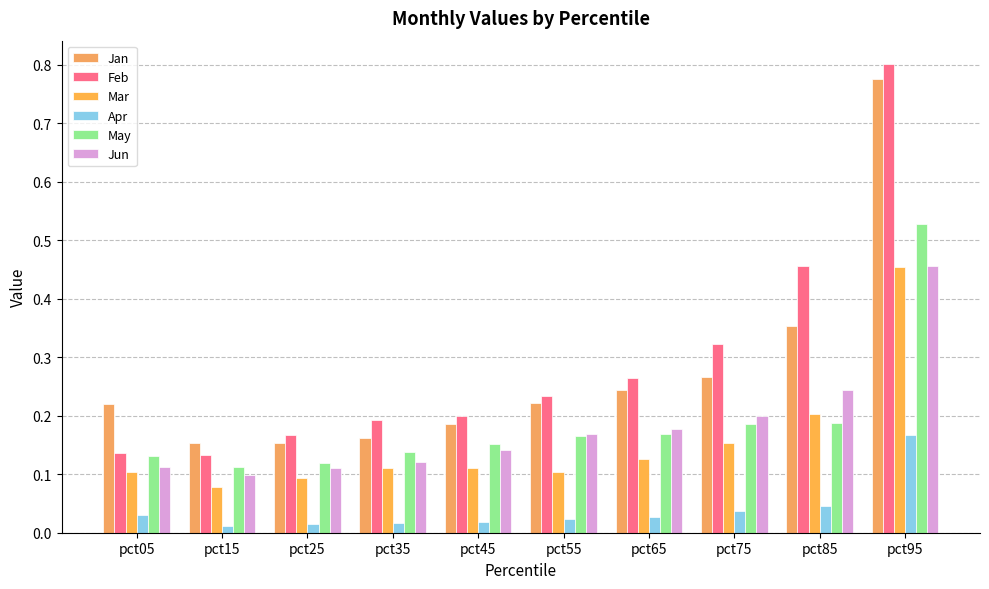

Which has a higher value, pct25 or pct45?

pct45